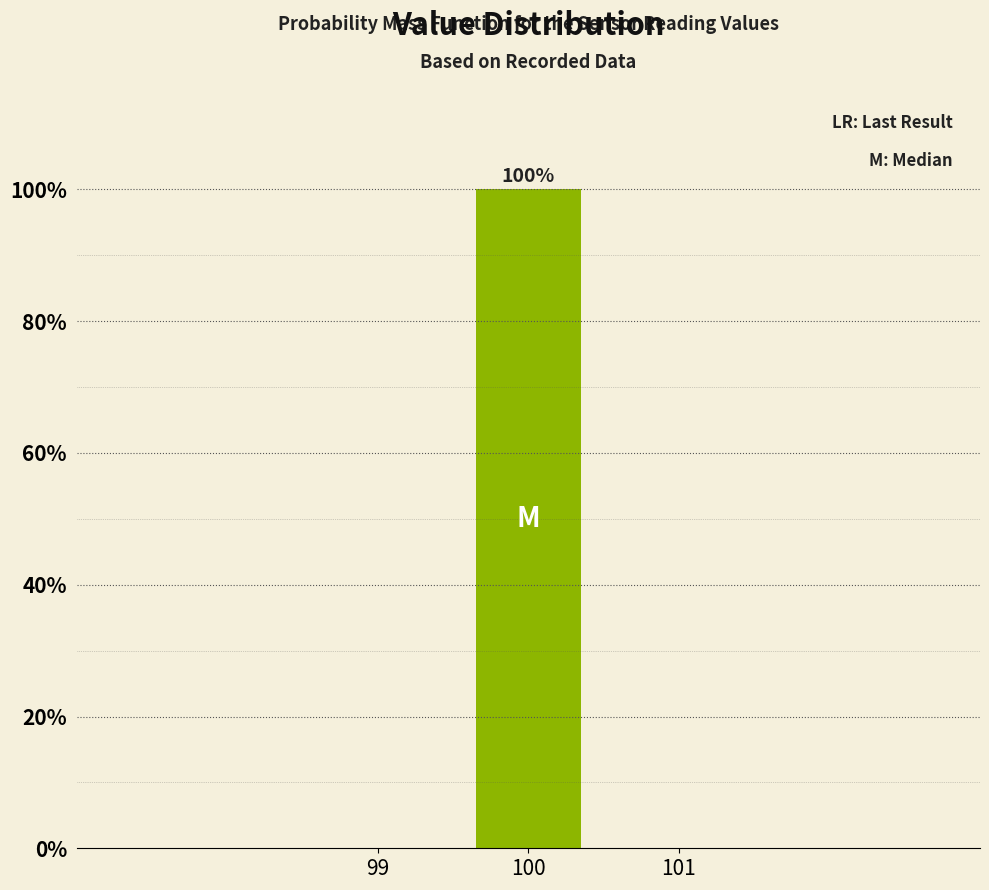

Over which range of the x-axis is the bar tallest?

99.5 to 100.5